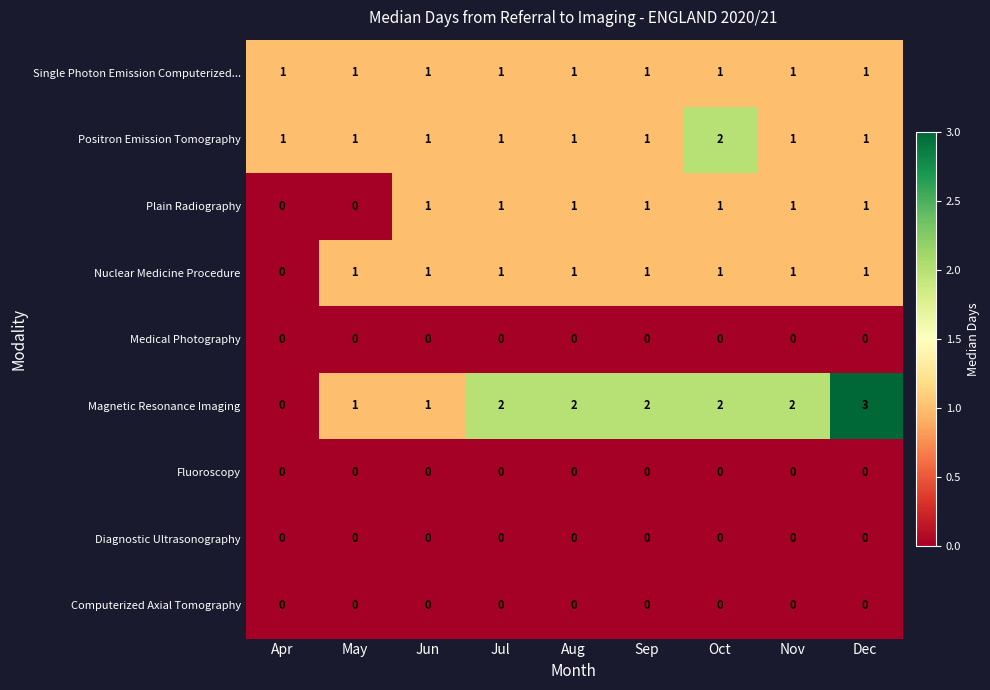

At how many categories does at least one series exceed 0?

9